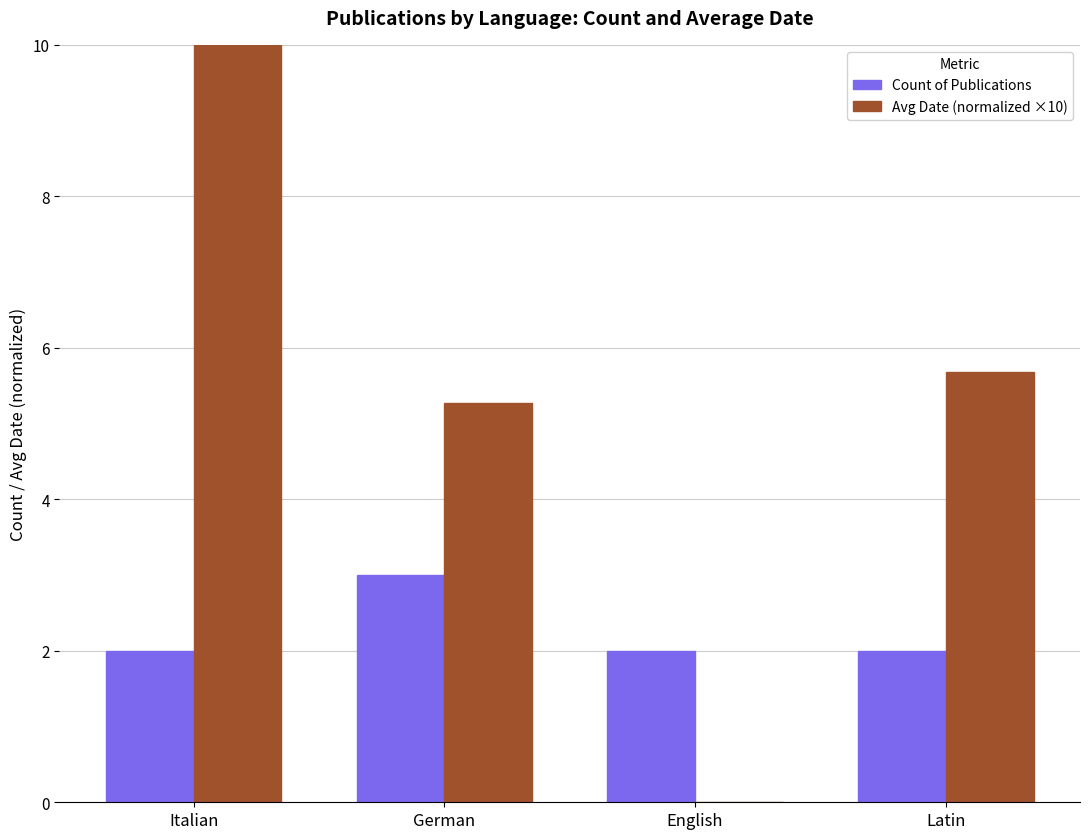

At which category is the sum across all series the highest?

Italian